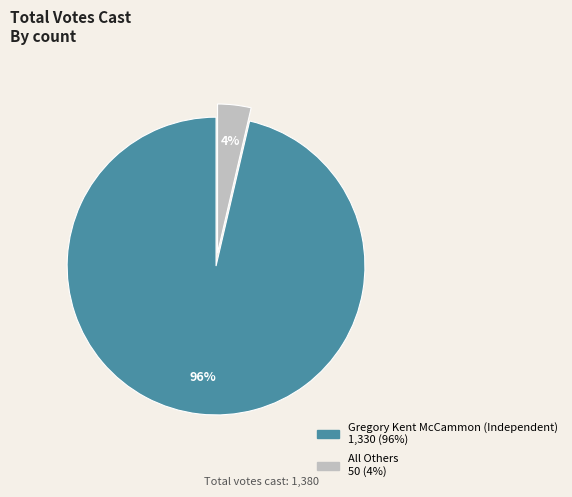

Do All Others and Gregory Kent McCammon (Independent) together represent more than half of the pie?

Yes